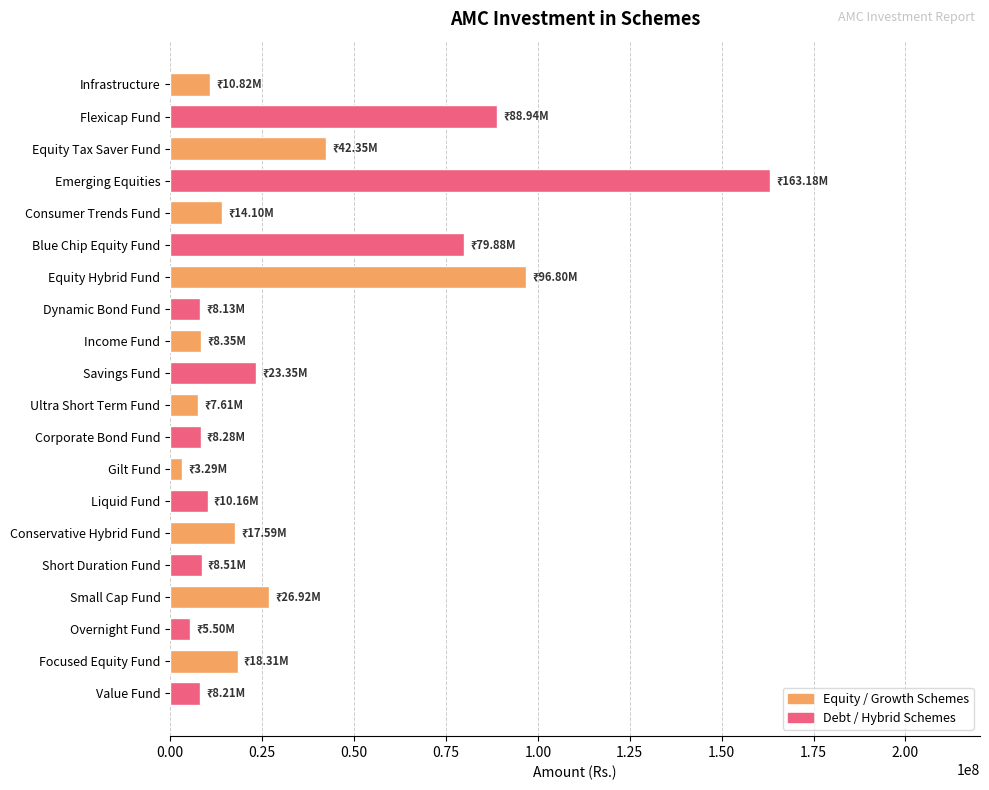

What is the minimum value shown in the chart?

3291751.9